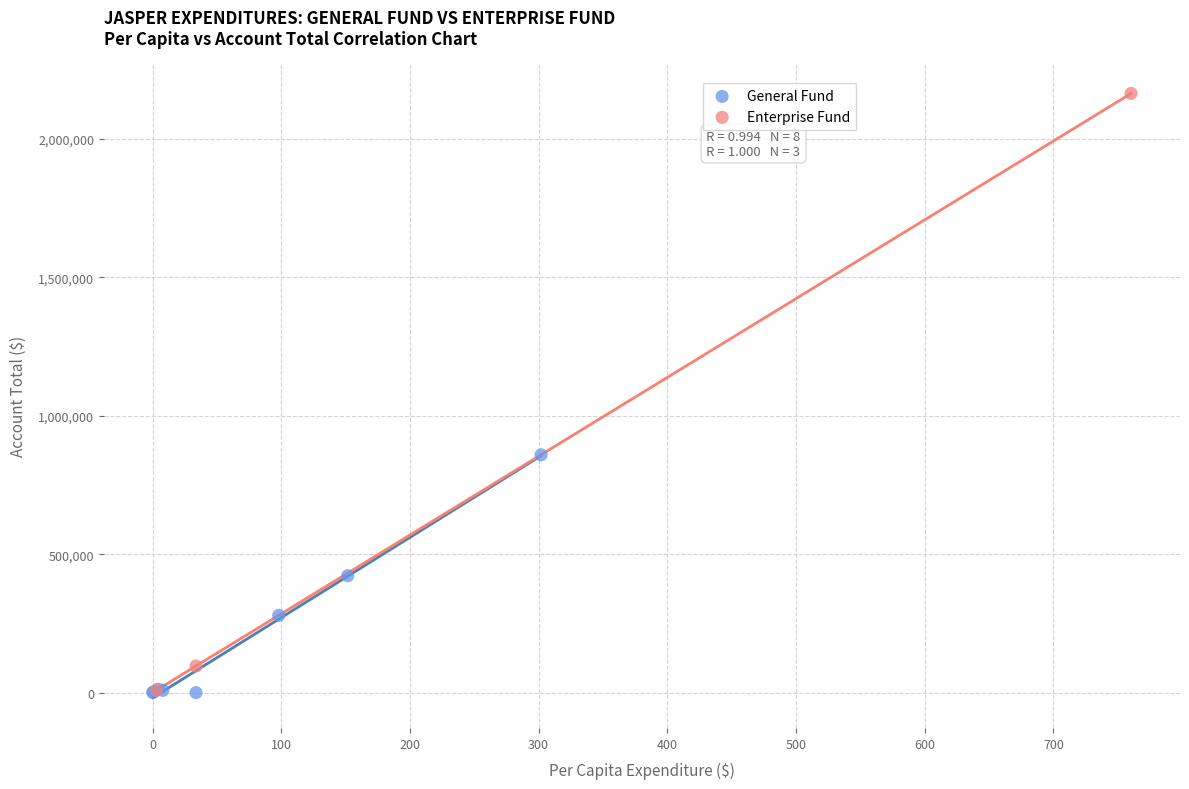

Which series has the largest Y range (max minus min)?

Enterprise Fund